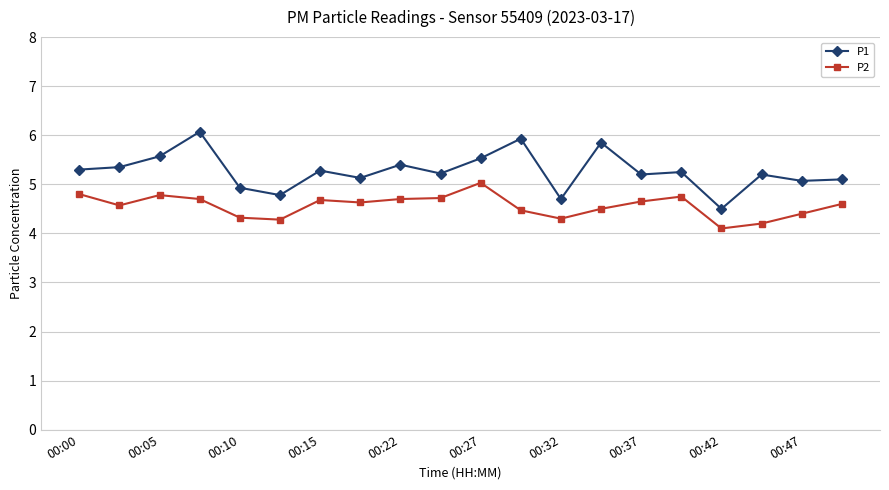

Which series has the widest spread of values?

P1